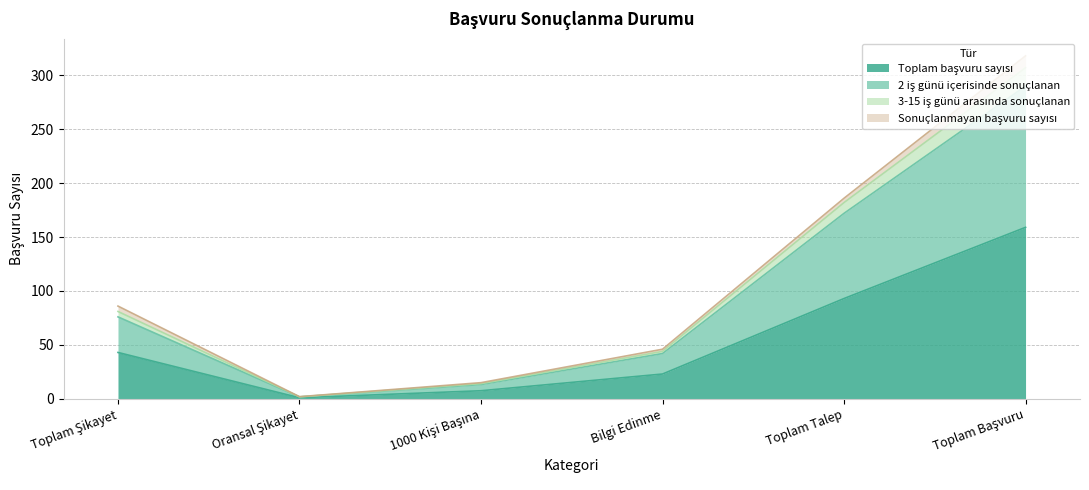

List the labels in order of 3-15 iş günü arasında sonuçlanan value, largest first.

Toplam Başvuru, Toplam Talep, Toplam Şikayet, Bilgi Edinme, 1000 Kişi Başına, Oransal Şikayet